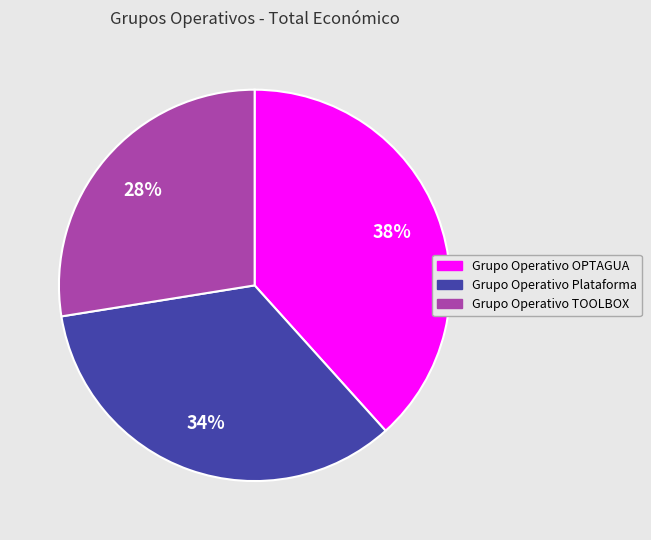

To the nearest percent, what is the combined percentage of Grupo Operativo TOOLBOX and Grupo Operativo OPTAGUA?

66%